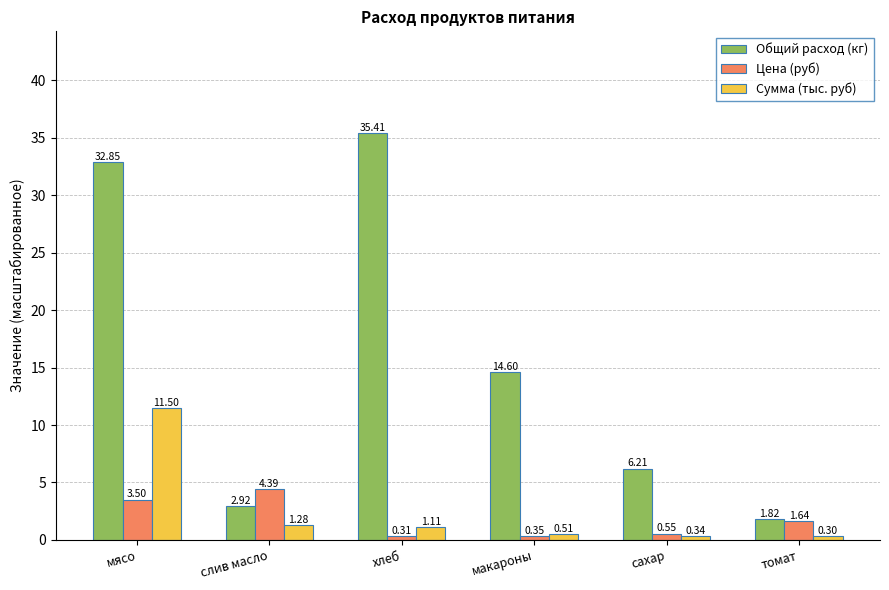

What is the sum of the Общий расход (кг) values at слив масло and макароны?

17.5